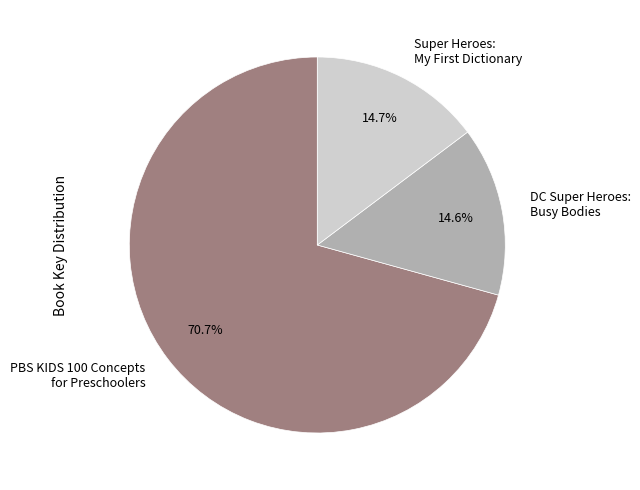

To the nearest percent, what portion does PBS KIDS 100 Concepts for Preschoolers represent?

71%